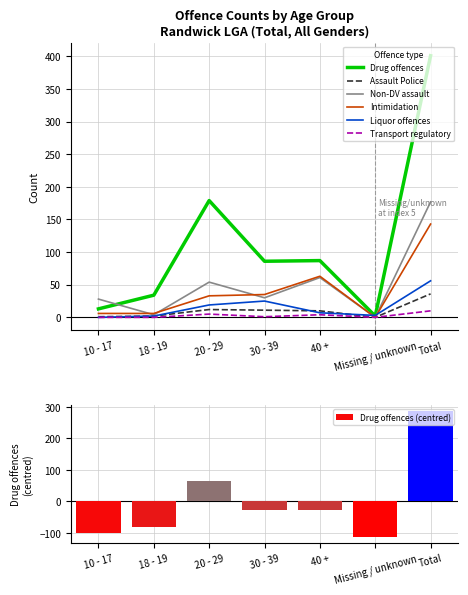

Between 30 - 39 and Total, which series saw the biggest shift?

Drug offences